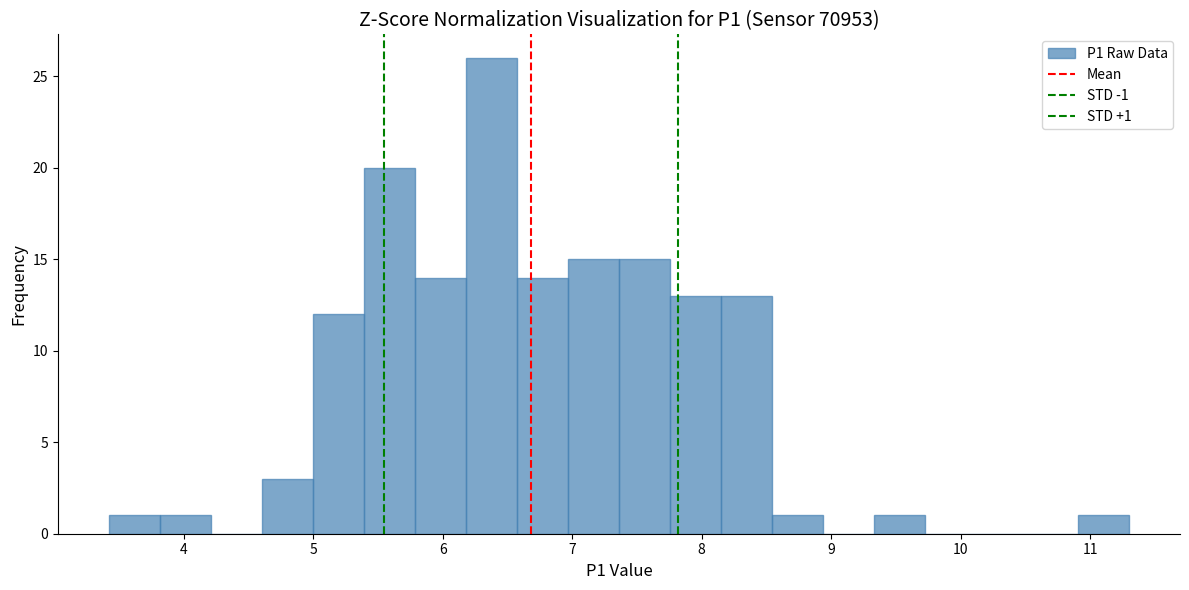

Read against the x-axis, roughly where is the centre of the tallest bar?

6.4